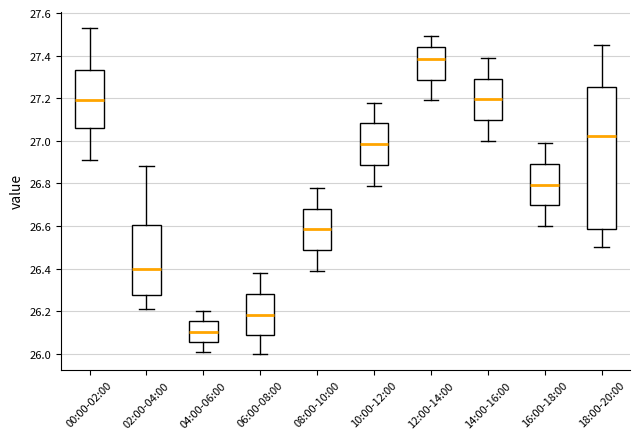

Reading left to right, transcribe this box plot: for each box, give where its median line is, the range the box spans, and where its two whiskers end, as read against the y-axis. The values are not printed on the chart, so give them approximately, as read against the axis.

00:00-02:00: median 27.20, box 27.06 to 27.34, whiskers 26.92 to 27.54
02:00-04:00: median 26.40, box 26.28 to 26.60, whiskers 26.22 to 26.88
04:00-06:00: median 26.10, box 26.06 to 26.16, whiskers 26.02 to 26.20
06:00-08:00: median 26.18, box 26.08 to 26.28, whiskers 26.00 to 26.38
08:00-10:00: median 26.58, box 26.48 to 26.68, whiskers 26.40 to 26.78
10:00-12:00: median 26.98, box 26.88 to 27.08, whiskers 26.80 to 27.18
12:00-14:00: median 27.38, box 27.28 to 27.44, whiskers 27.20 to 27.50
14:00-16:00: median 27.20, box 27.10 to 27.30, whiskers 27.00 to 27.40
16:00-18:00: median 26.80, box 26.70 to 26.90, whiskers 26.60 to 27.00
18:00-20:00: median 27.02, box 26.58 to 27.26, whiskers 26.50 to 27.46